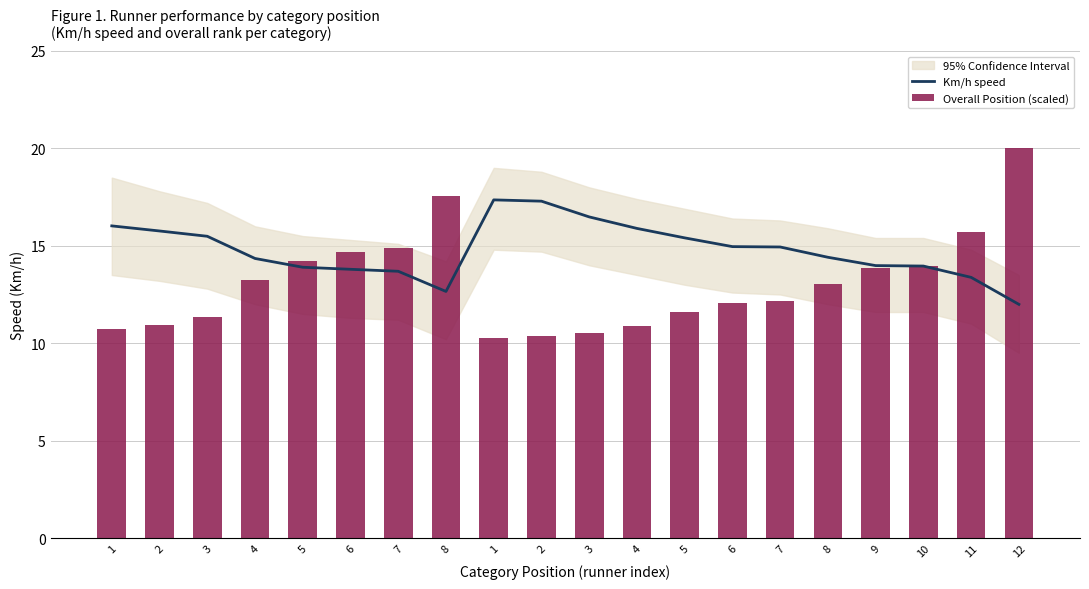

What is the label of the 20th bar from the right?

1